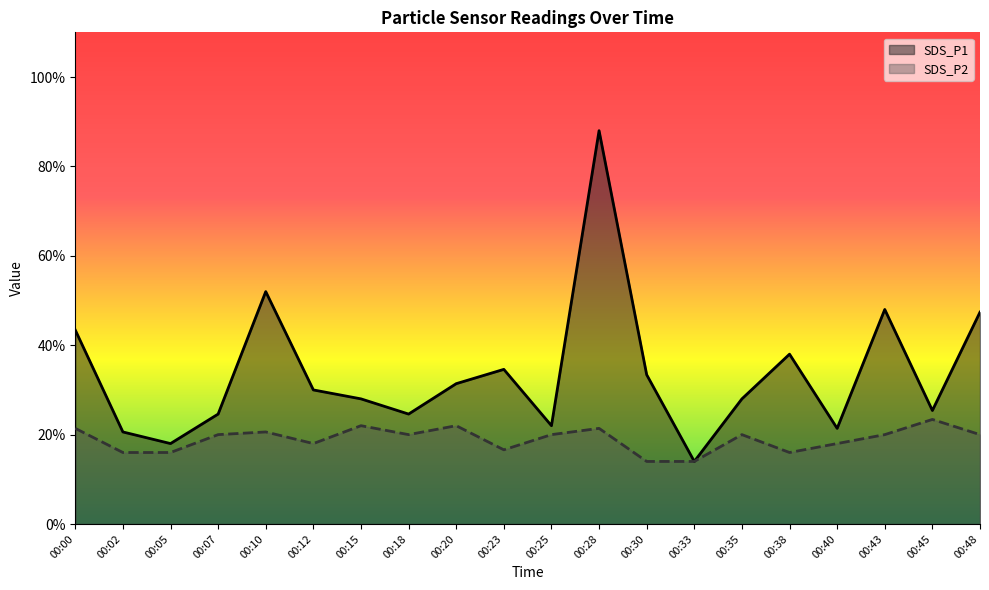

Rank the series at 00:48 from highest to lowest value.

SDS_P1, SDS_P2